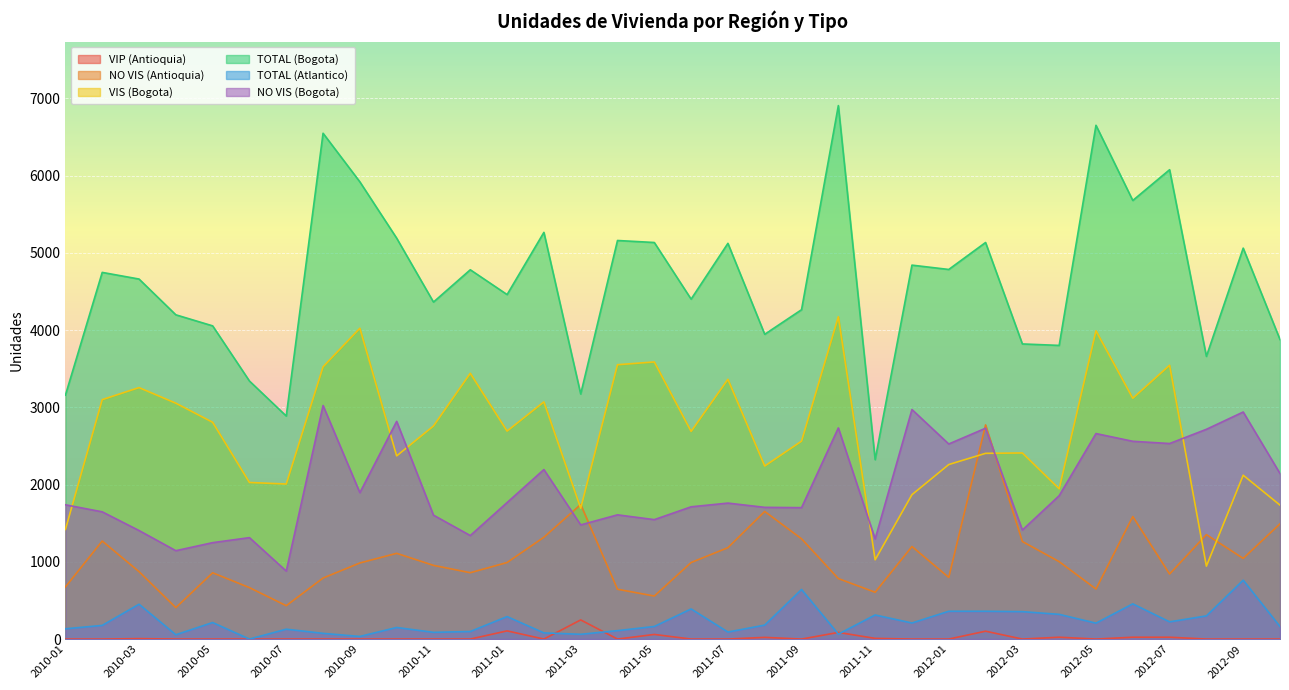

What is the label of the 13th point from the right?

2011-10